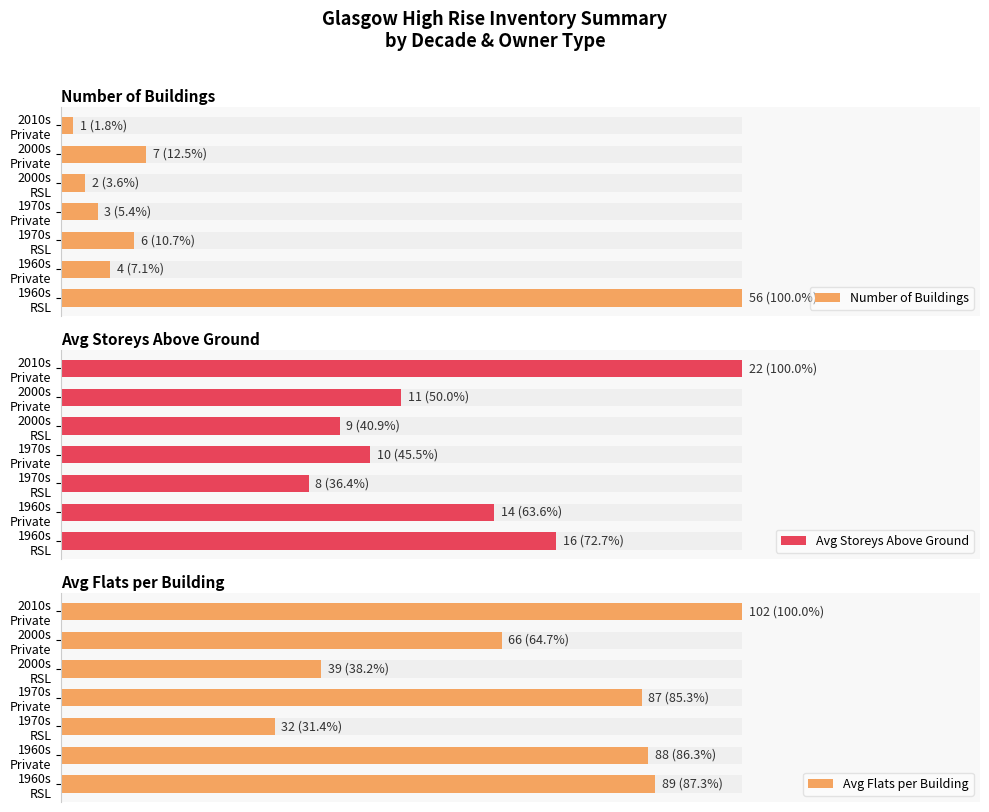

Is it true that Avg Storeys Above Ground equals 4 at 1970s Private?

False